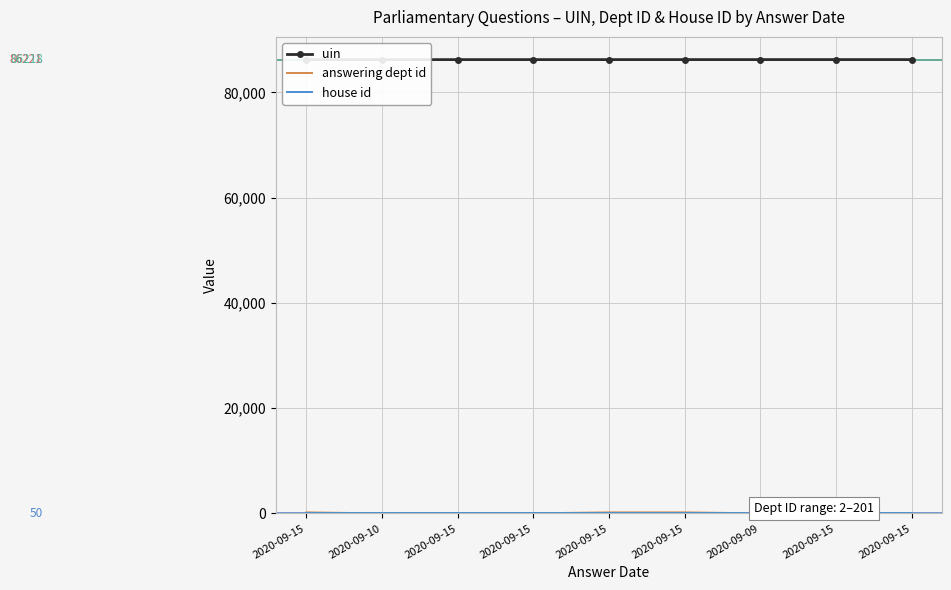

In answering dept id, how many points are higher than both neighbors (excluding endpoints)?

1